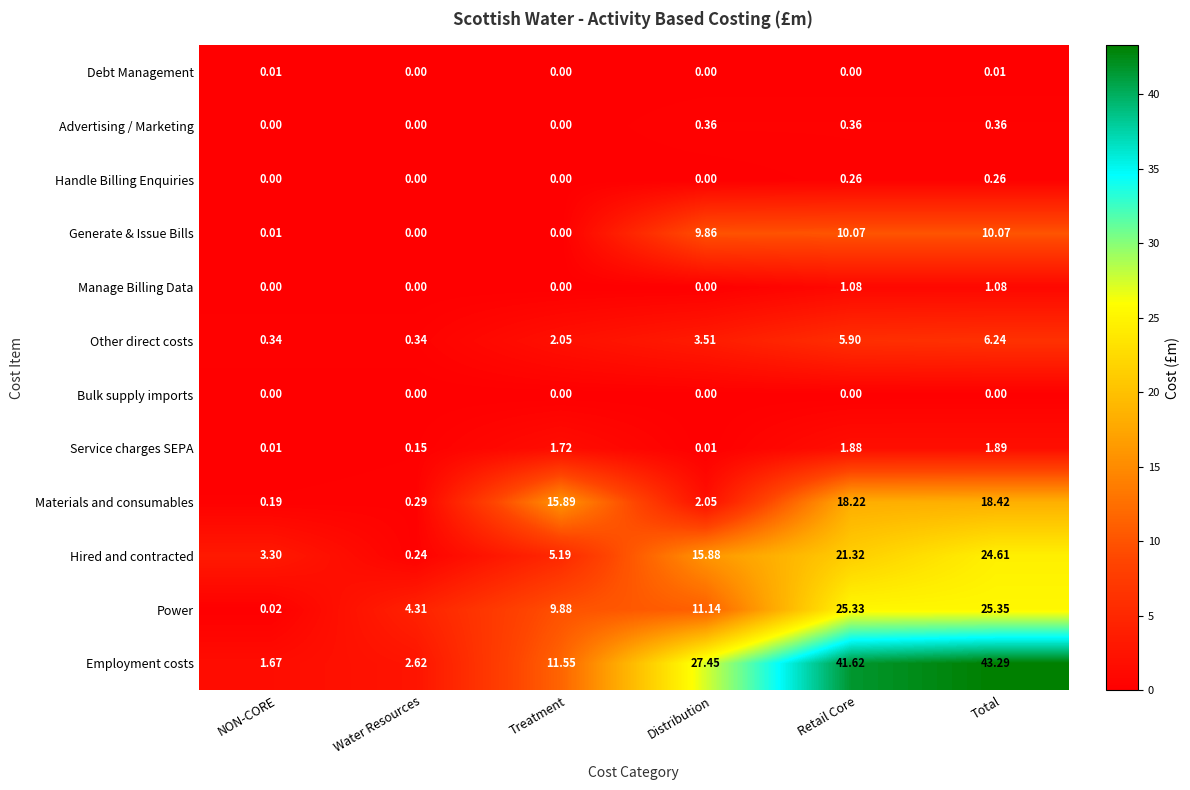

At which label does Other direct costs reach its peak?

Total